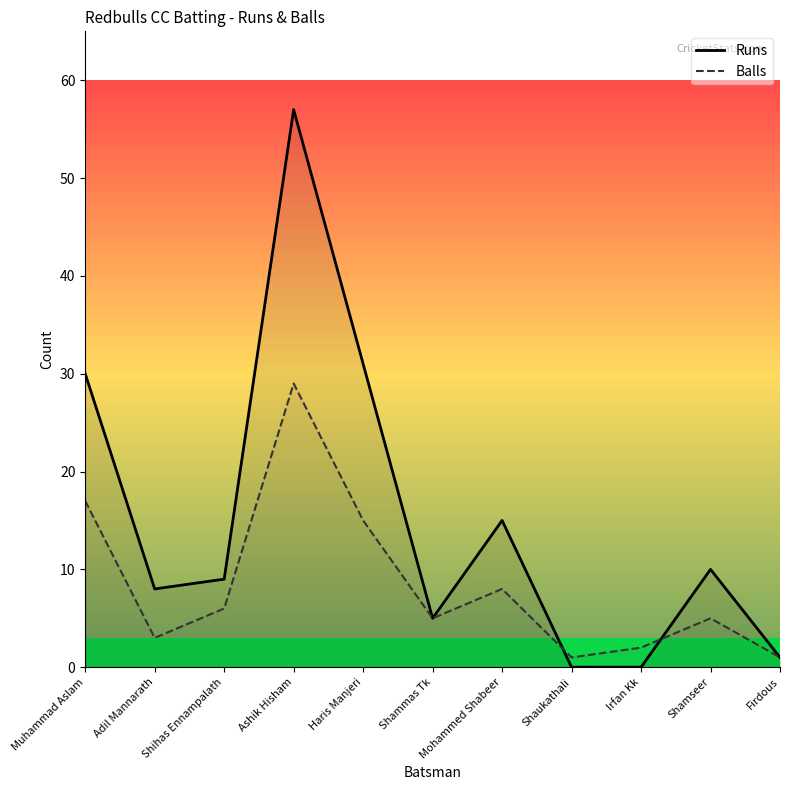

Reading left to right, extract all data points from this chart.

Runs: 30	8	9	57	31	5	15	0	0	10	1
Balls: 17	3	6	29	15	5	8	1	2	5	1